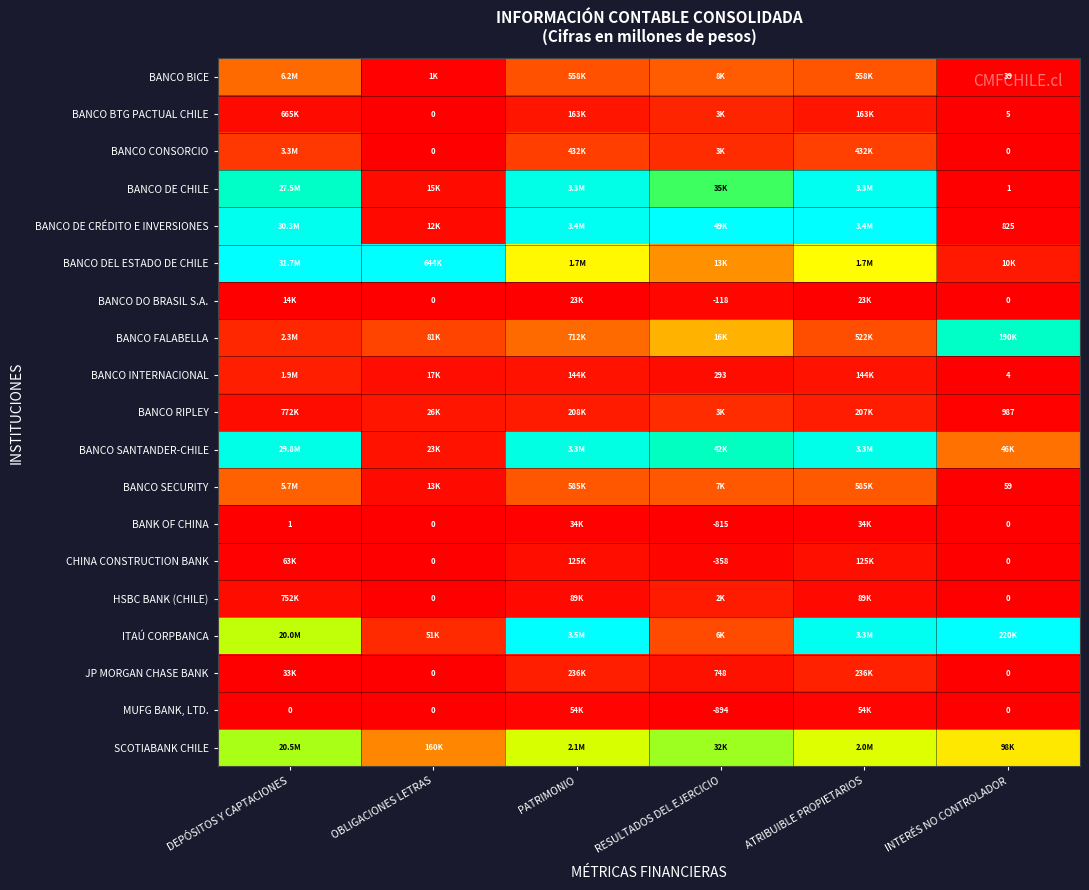

Rank the series by their maximum value, from lowest to highest.

BANK OF CHINA, MUFG BANK, LTD., BANCO DO BRASIL S.A., CHINA CONSTRUCTION BANK, HSBC BANK (CHILE), BANCO INTERNACIONAL, JP MORGAN CHASE BANK, BANCO BTG PACTUAL CHILE, BANCO RIPLEY, BANCO CONSORCIO, BANCO SECURITY, BANCO BICE, SCOTIABANK CHILE, BANCO FALABELLA, BANCO SANTANDER-CHILE, BANCO DE CHILE, BANCO DE CRÉDITO E INVERSIONES, BANCO DEL ESTADO DE CHILE, ITAÚ CORPBANCA